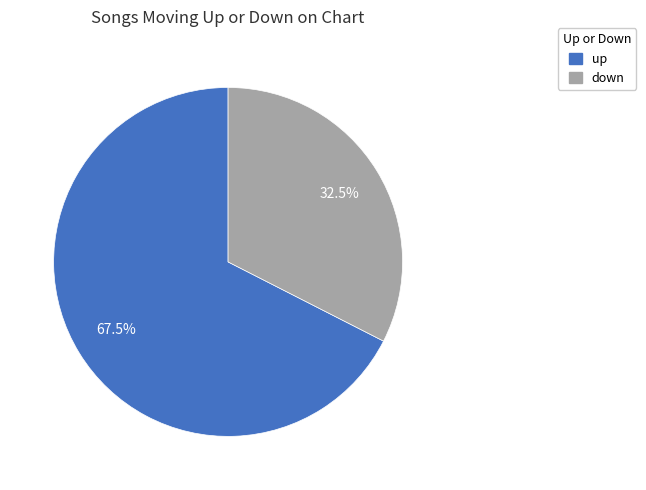

Rank the categories by value from lowest to highest.

down, up